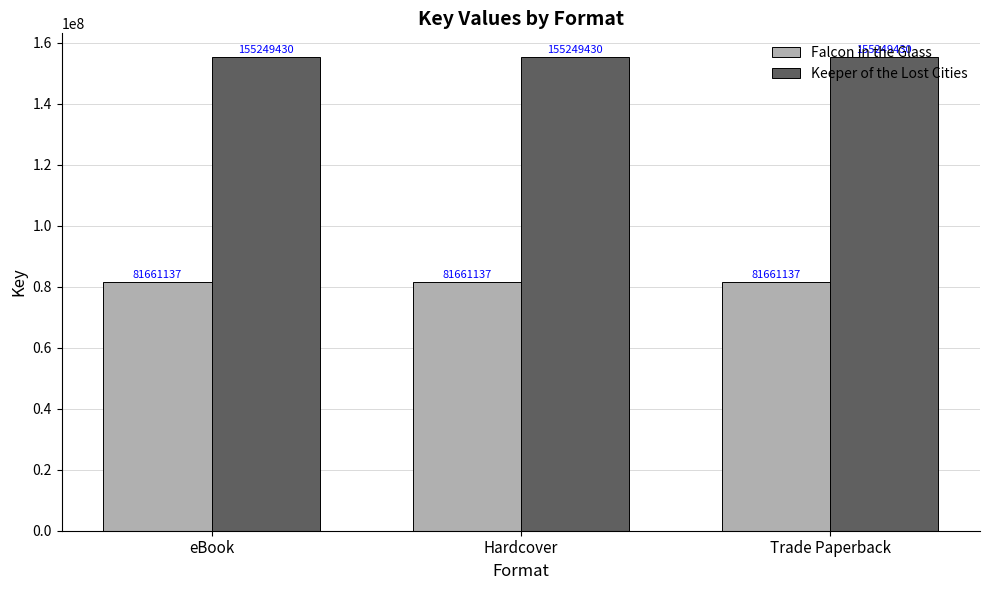

At Hardcover, list the series in order from smallest to largest.

Falcon in the Glass, Keeper of the Lost Cities